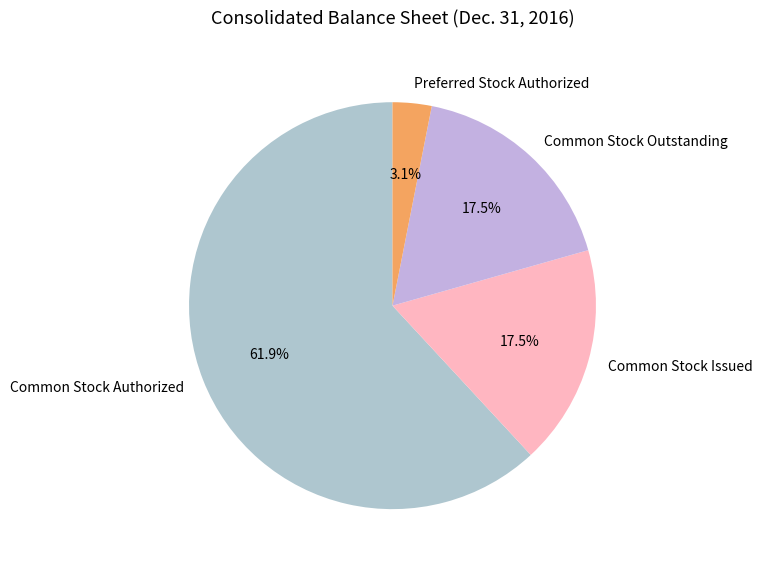

Count the number of slices in the pie.

4